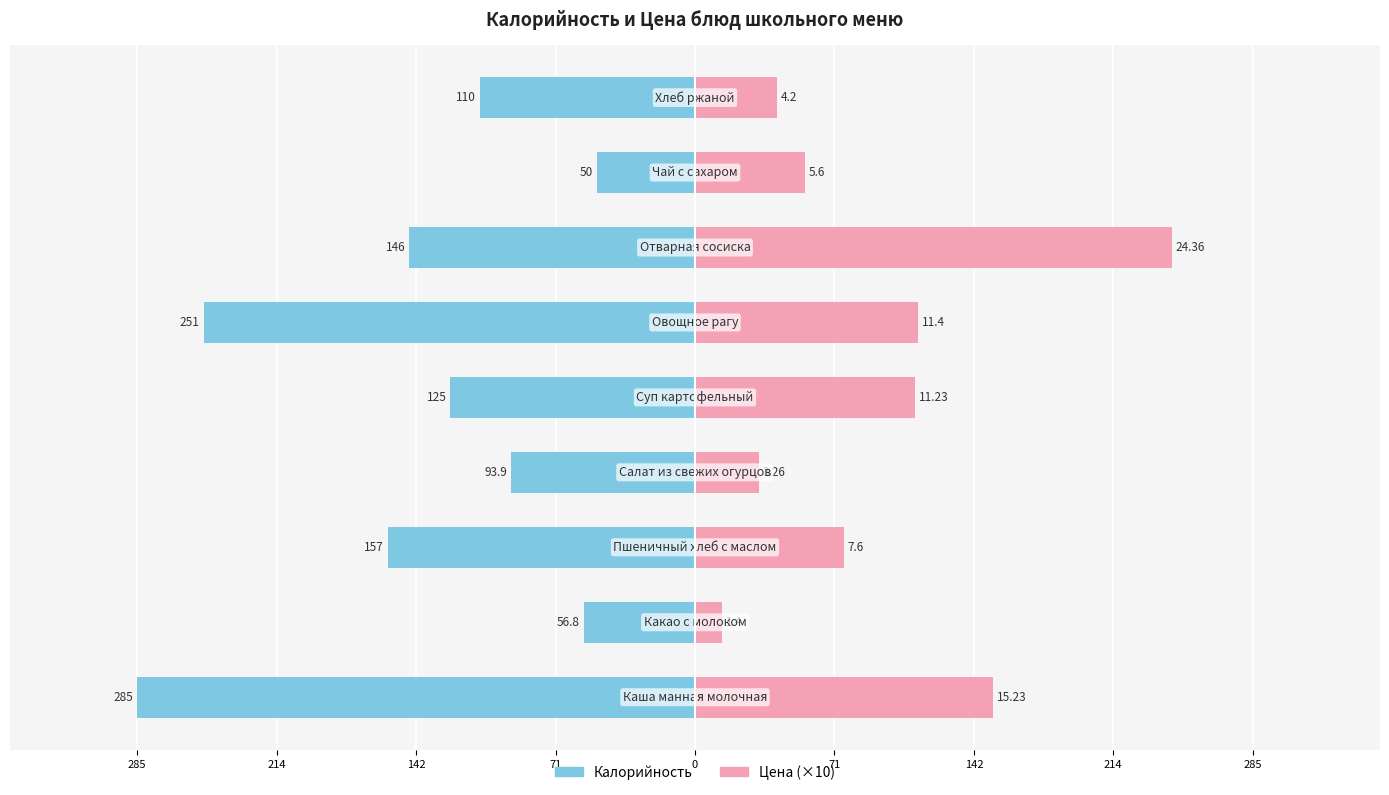

How many bars are there in total?

18